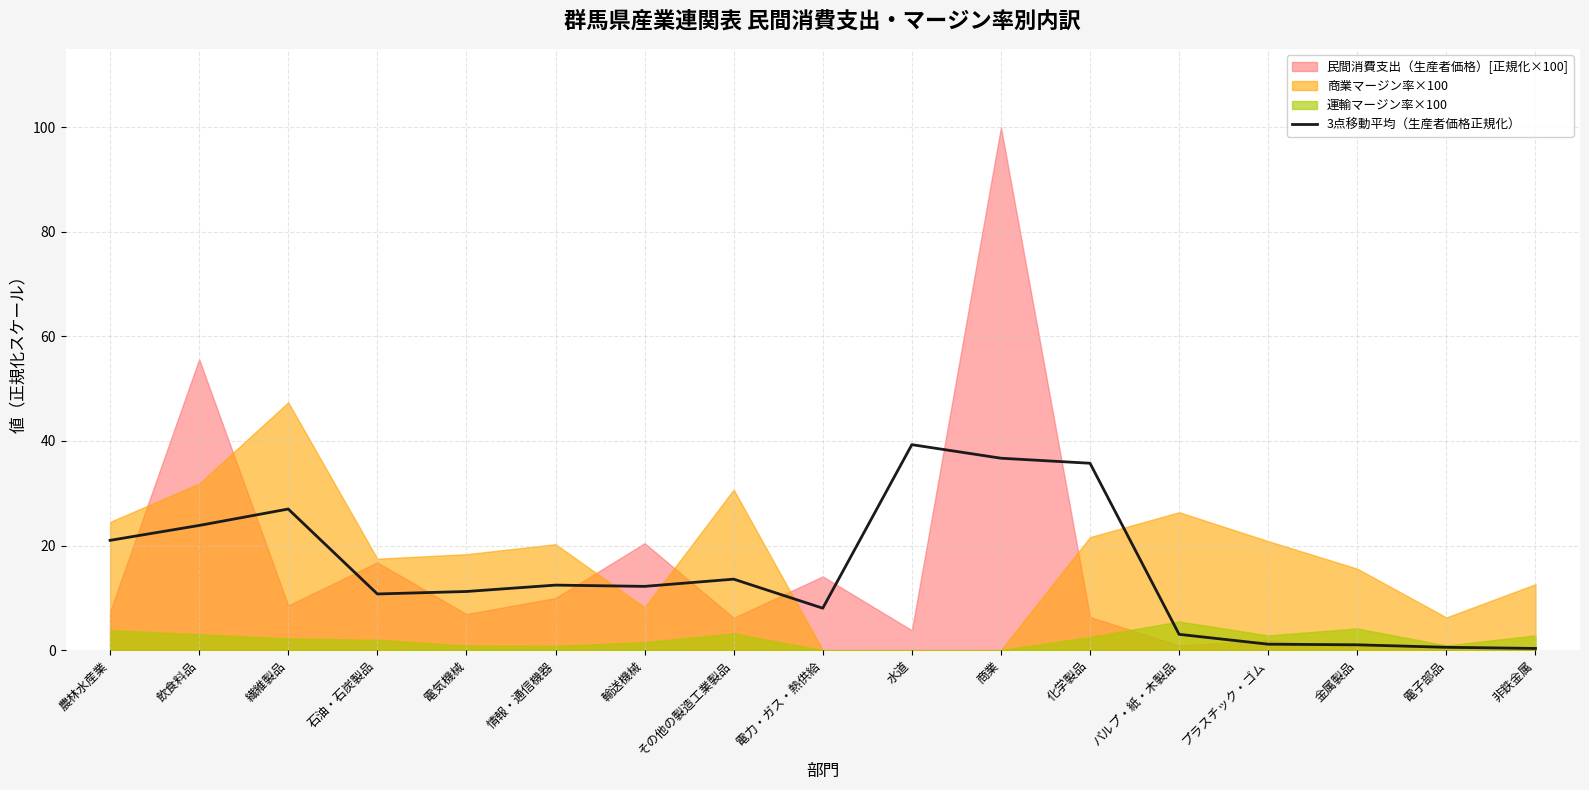

True or false: there are more than 0 points higher than both neighbors.

True